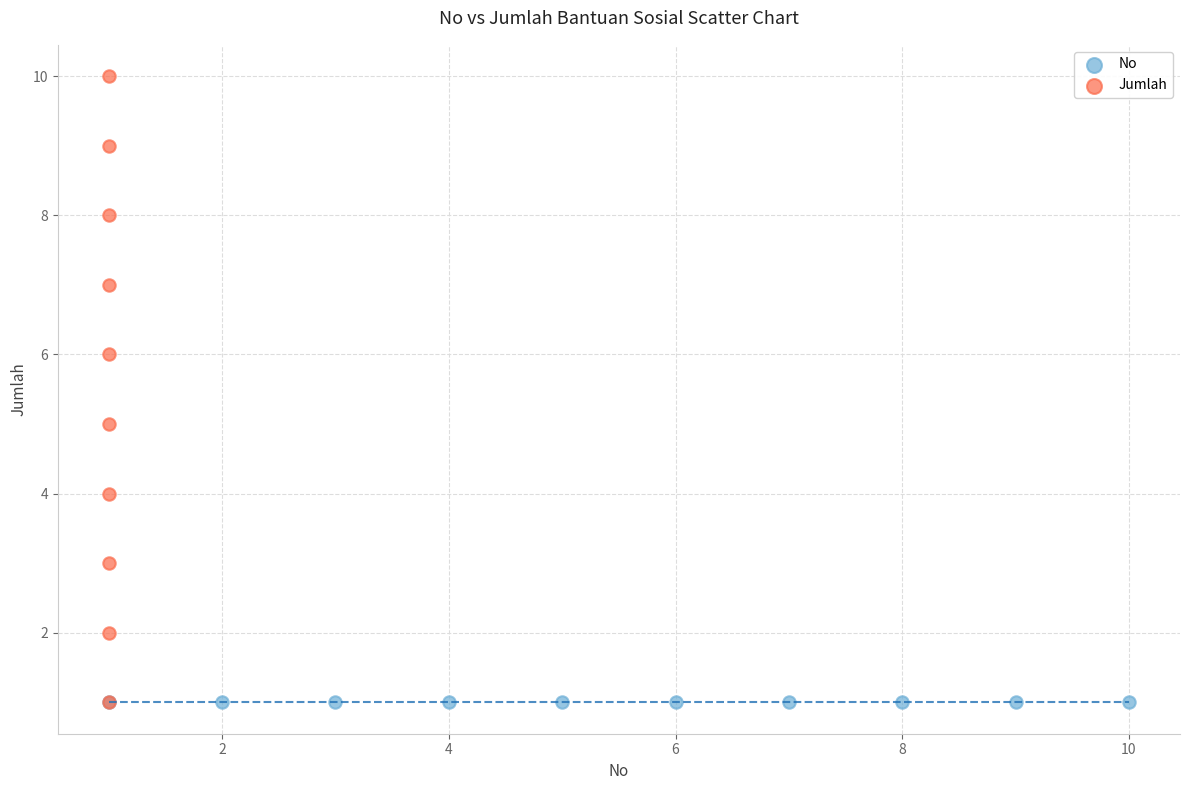

Which series reaches the maximum Y coordinate?

Jumlah